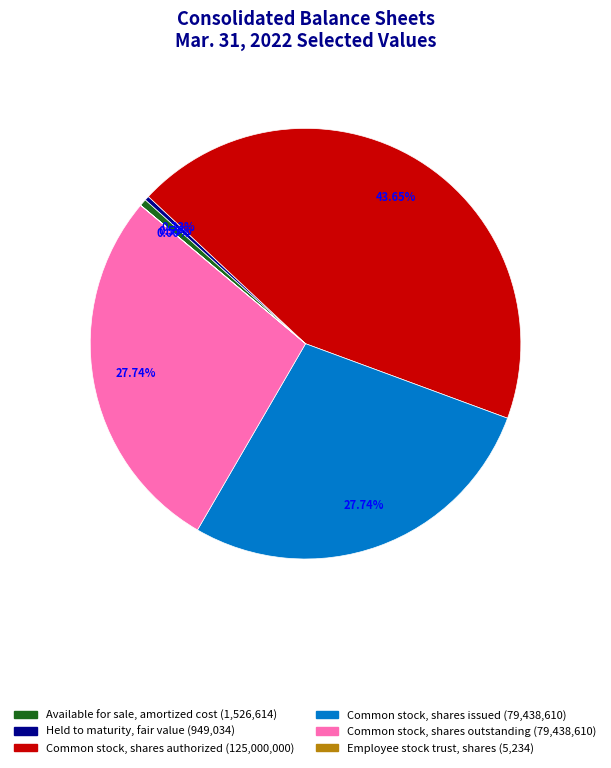

What is the ratio of the value at Common stock, shares authorized to the value at Available for sale, amortized cost?

81.9